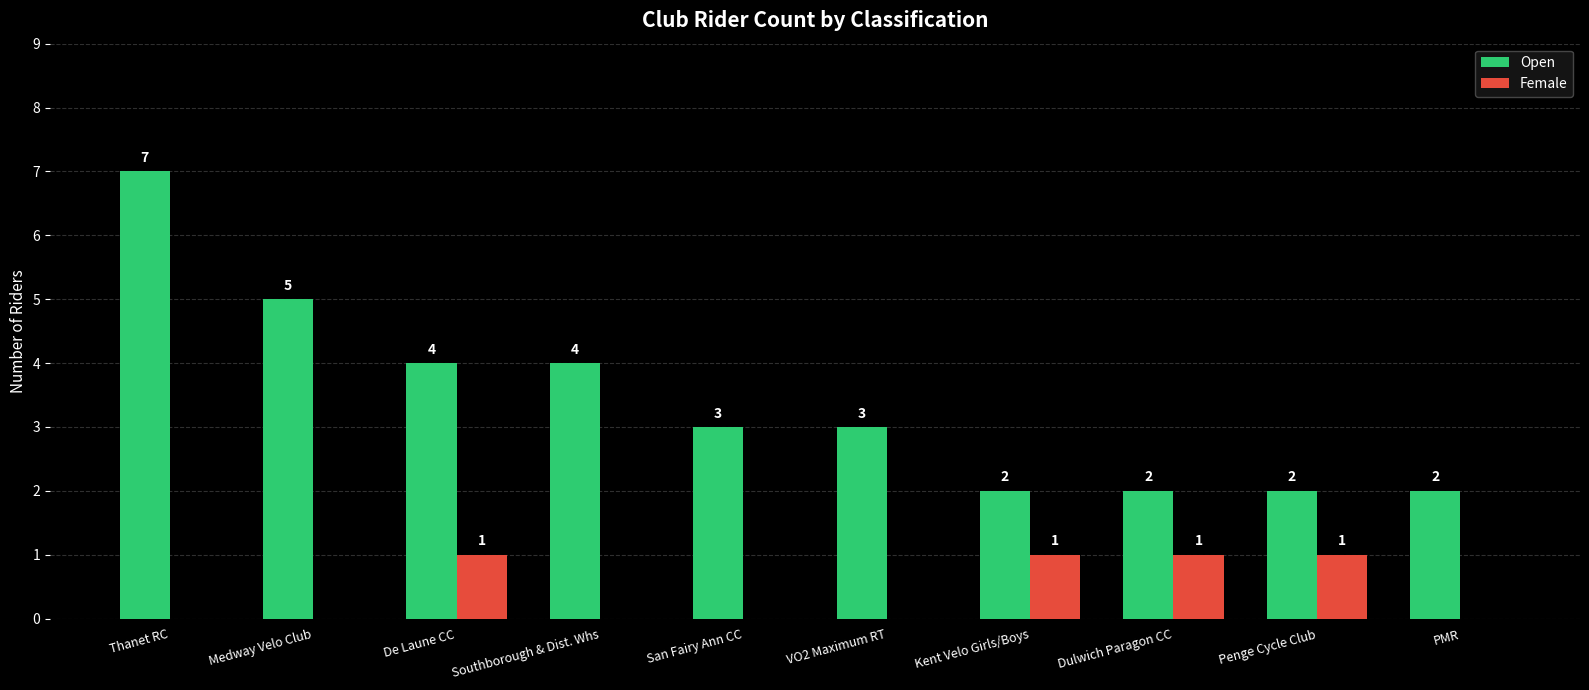

How many Female values are between 0 and 1?

10